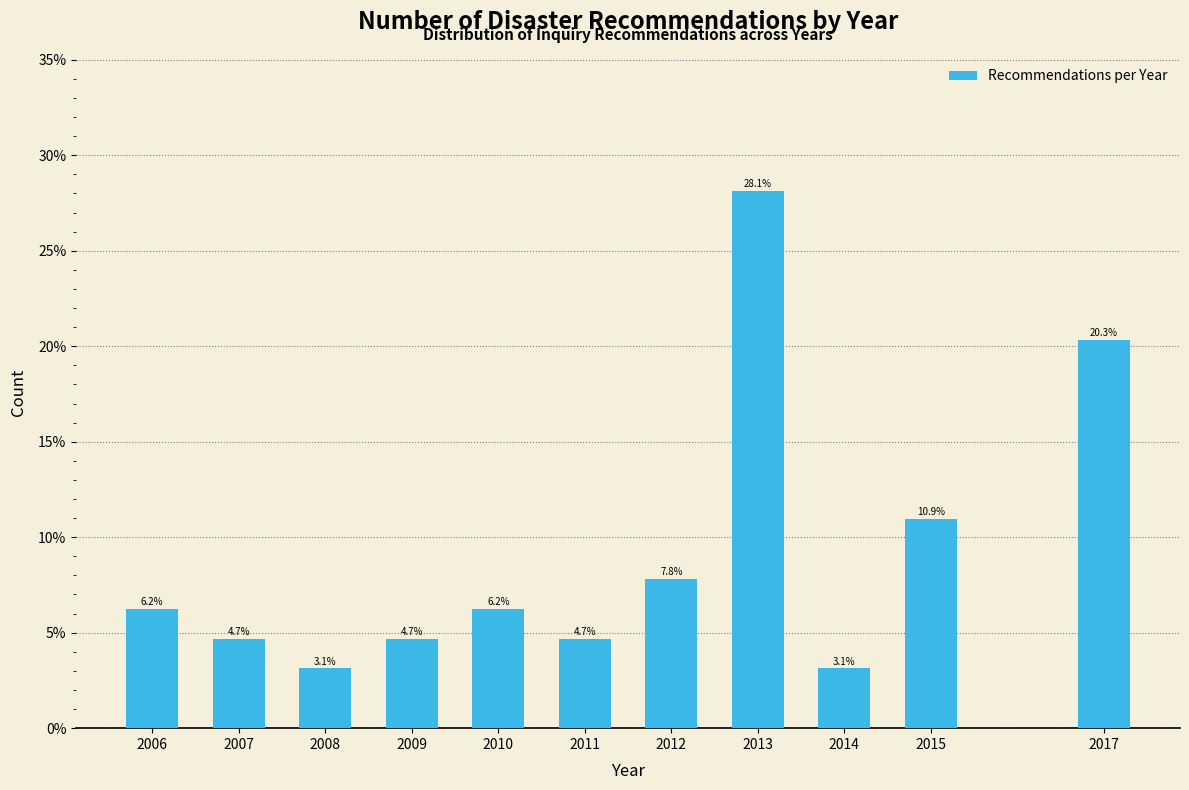

Where is the data nearest to the value 15?

2015